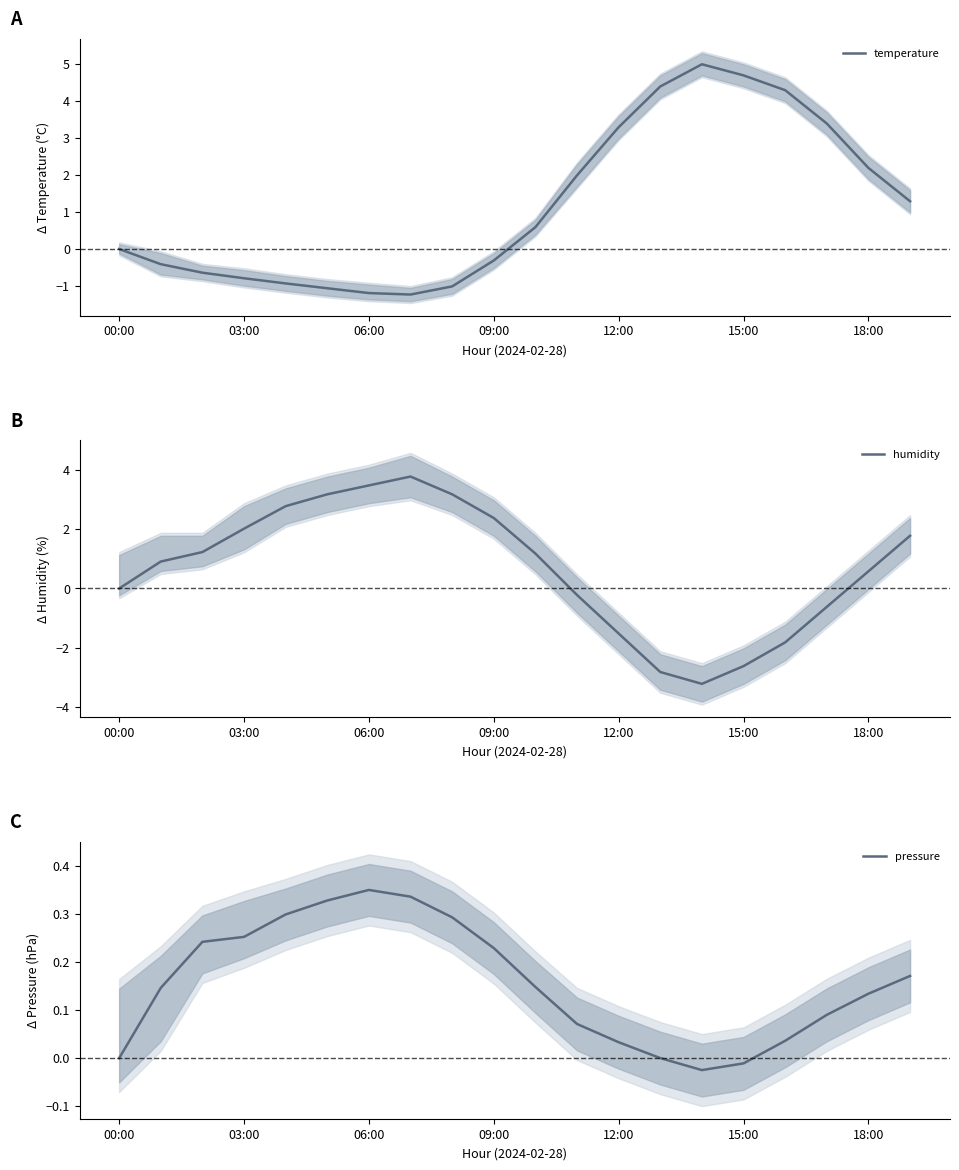

At which category is the sum across all series the highest?

19